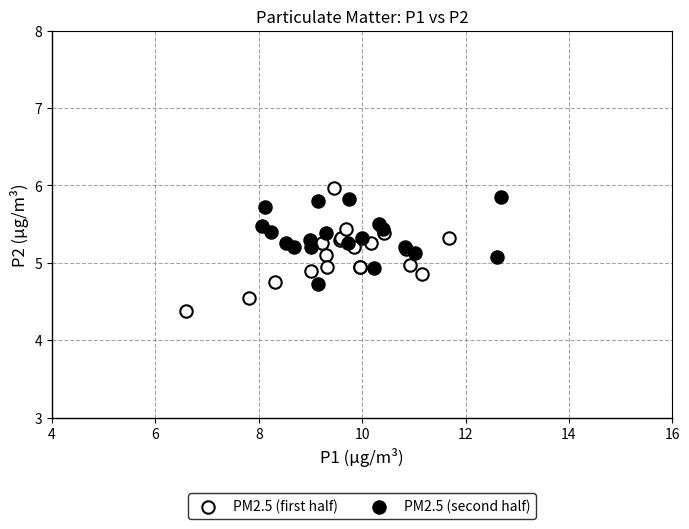

Which series reaches the minimum Y coordinate?

PM2.5 (first half)